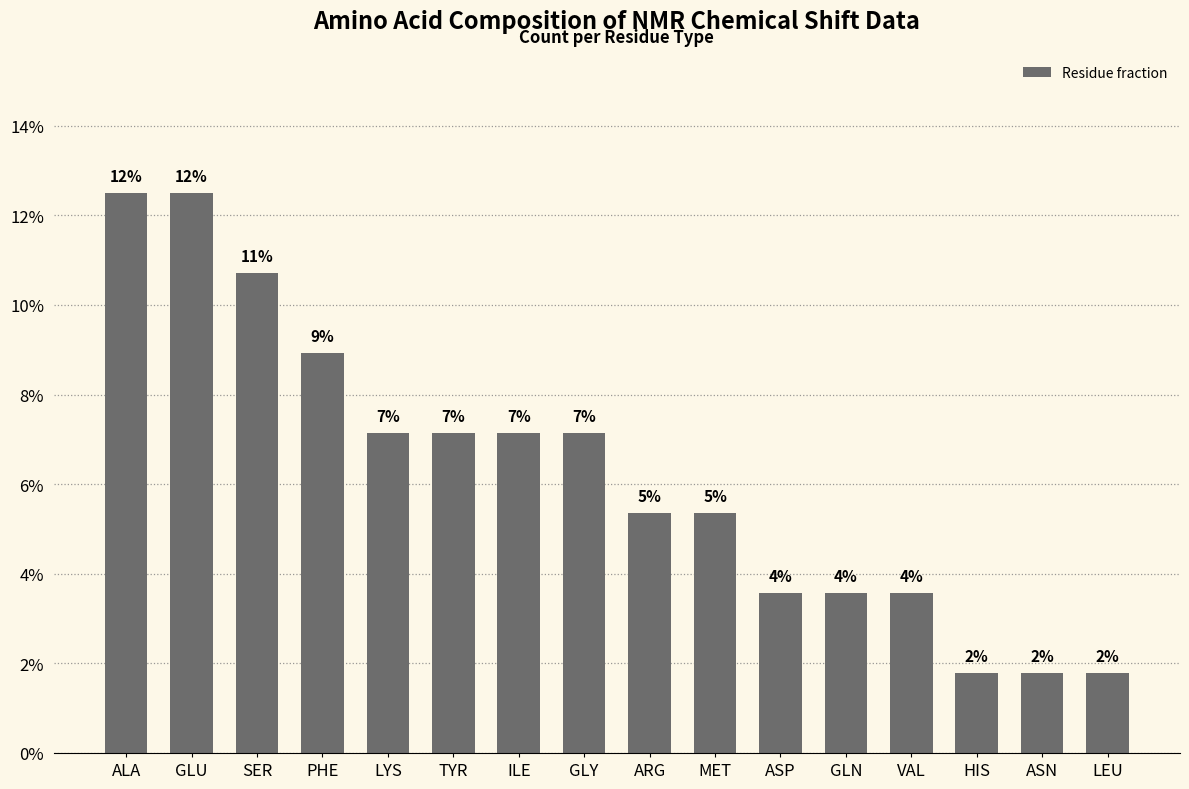

Does the chart contain stacked bars?

No